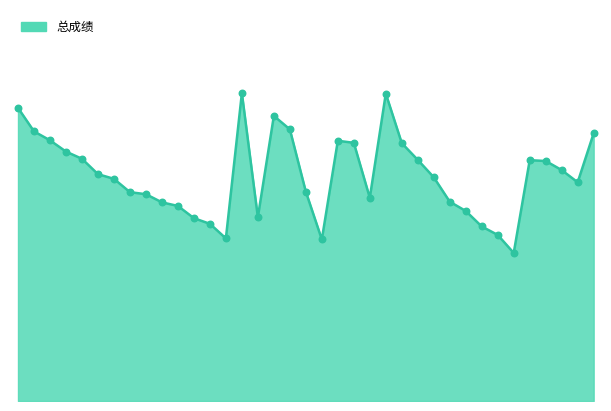

What is the total value across all series at 19?

140.6